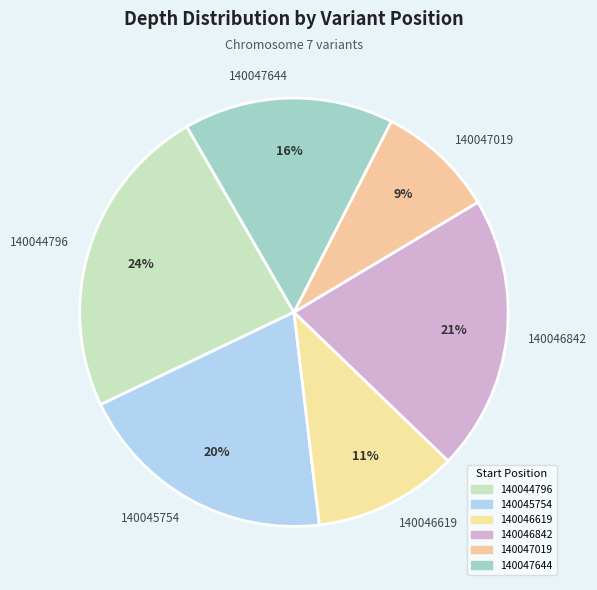

Do 140046619 and 140047644 together represent more than half of the pie?

No